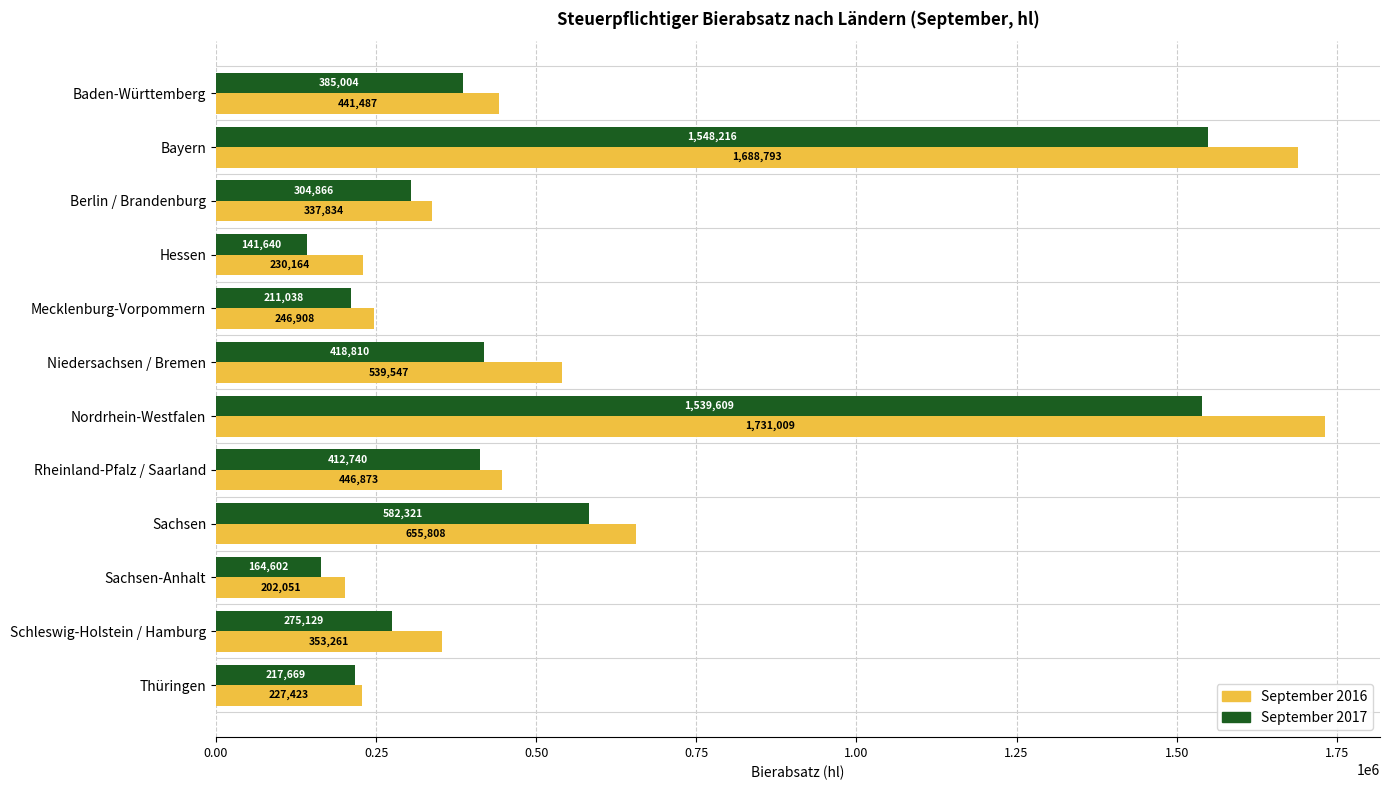

Where is September 2017 nearest to the value 844927?

Sachsen